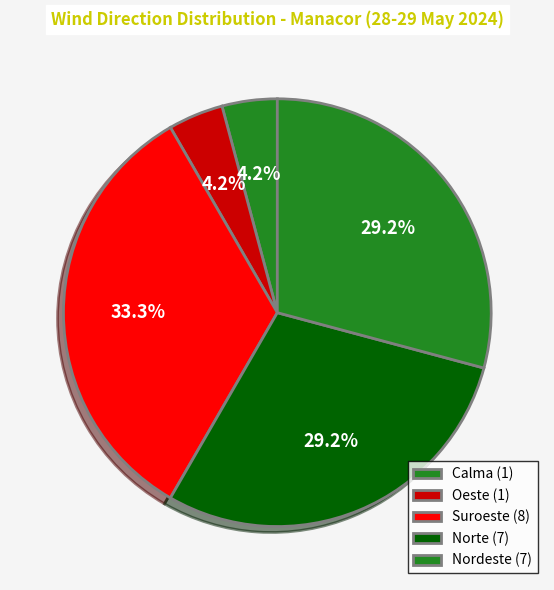

Count the number of slices in the pie.

5